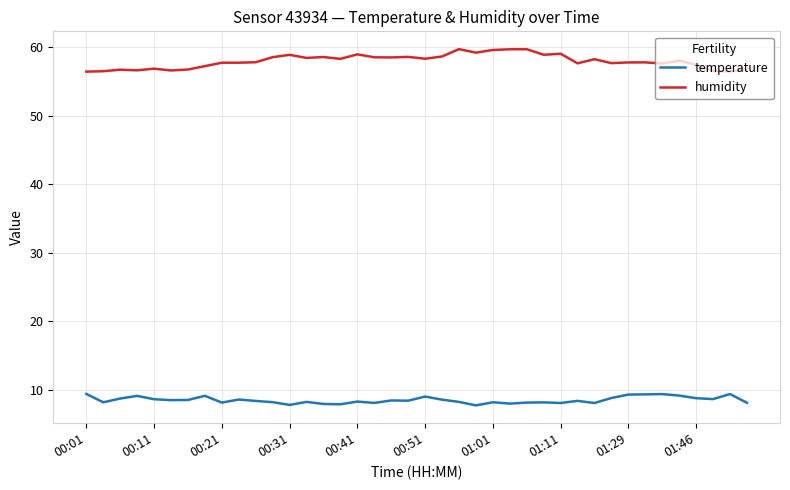

What is the difference between the maximum and minimum values in the temperature series?

1.7